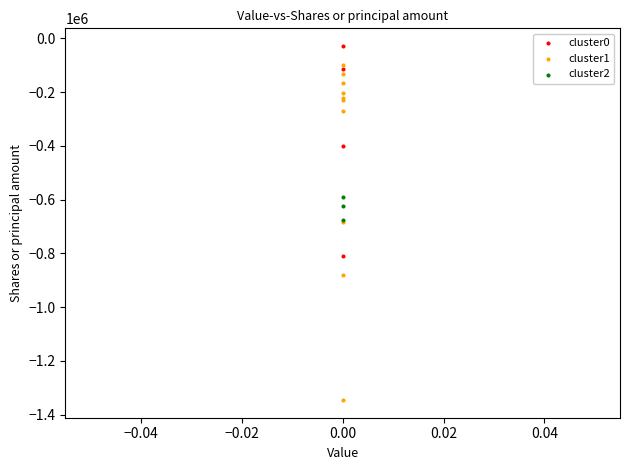

Which series contains the lowest Y value?

cluster1